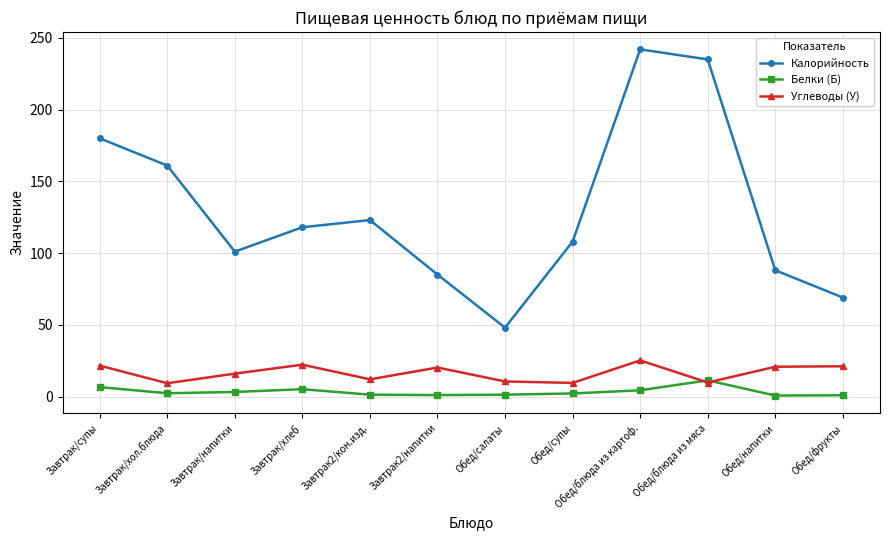

Which category has the highest value across all series?

Обед/блюда из картоф.